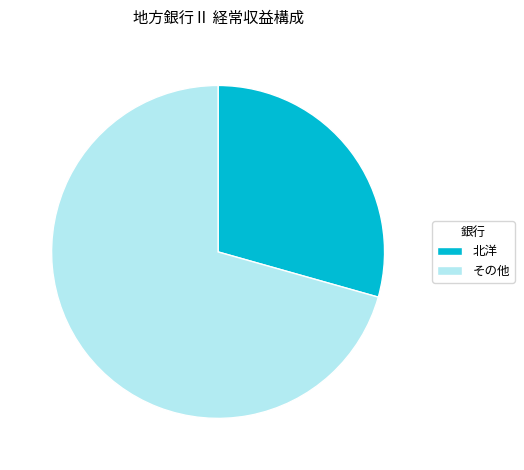

Rank the categories by value from highest to lowest.

その他, 北洋